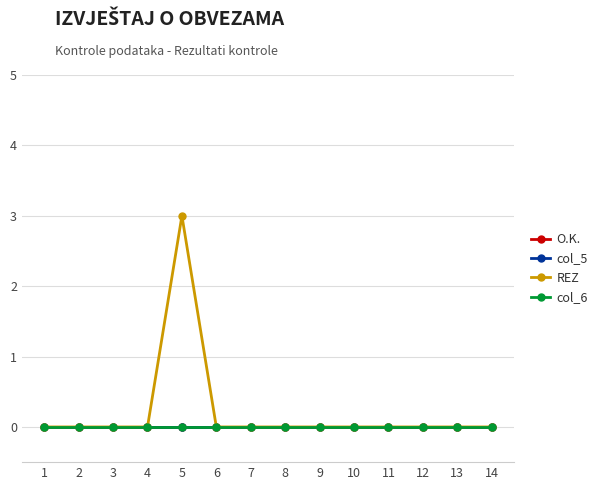

True or false: col_5 and REZ intersect in this chart.

False